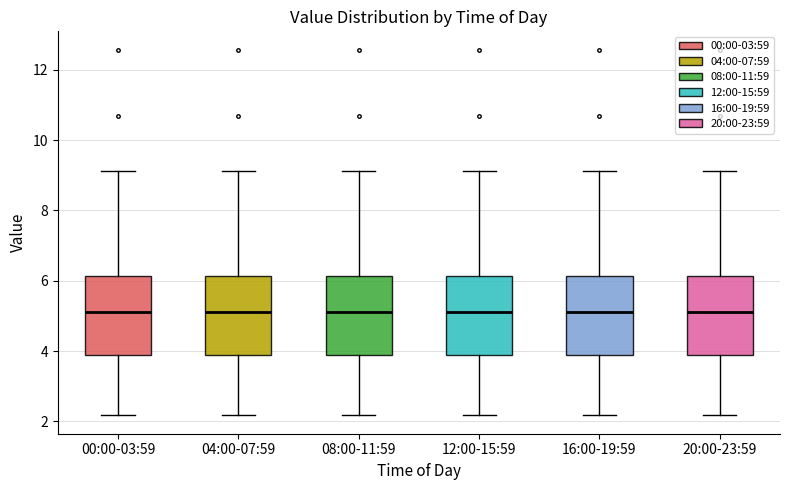

Where does the median line of the box for 04:00-07:59 sit on the y-axis? The values are not printed on the chart, so give them approximately, as read against the axis.

5.2